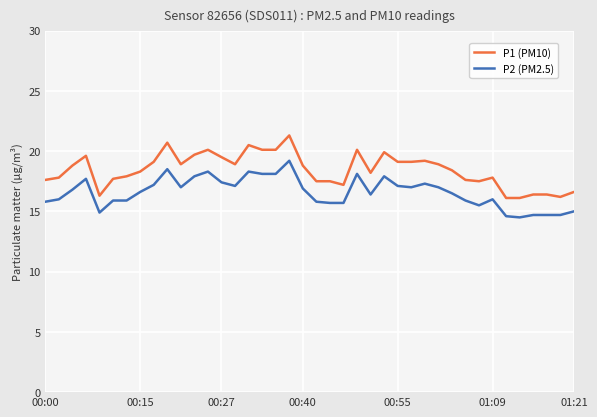

What is the difference between the second highest and minimum values in the P1 (PM10) series?

4.6